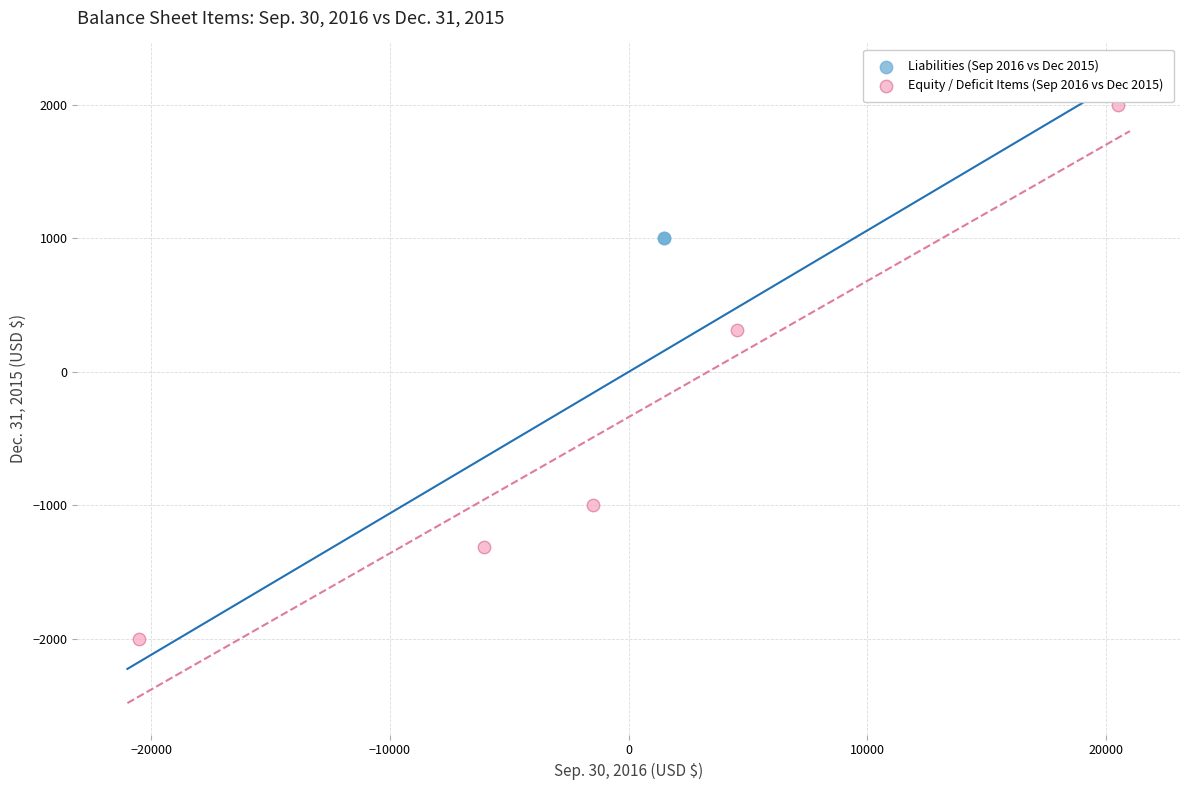

What are all the series names shown in the legend?

Liabilities (Sep 2016 vs Dec 2015), Equity / Deficit Items (Sep 2016 vs Dec 2015)